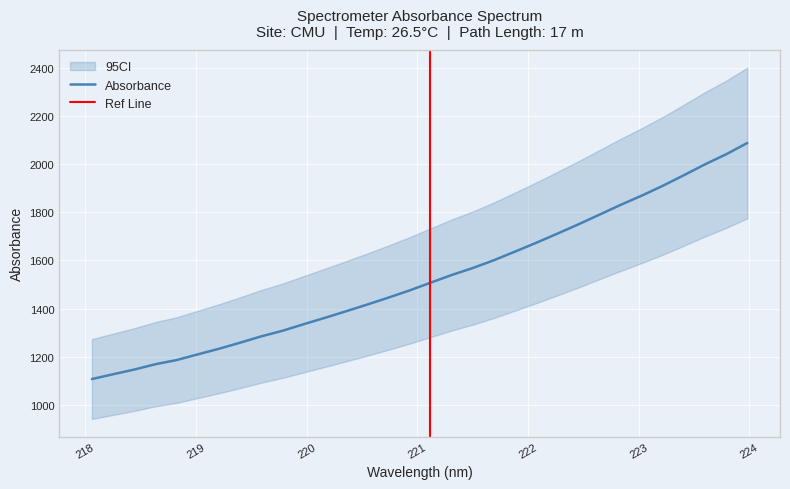

Which label corresponds to the smallest value in the chart?

218.0596